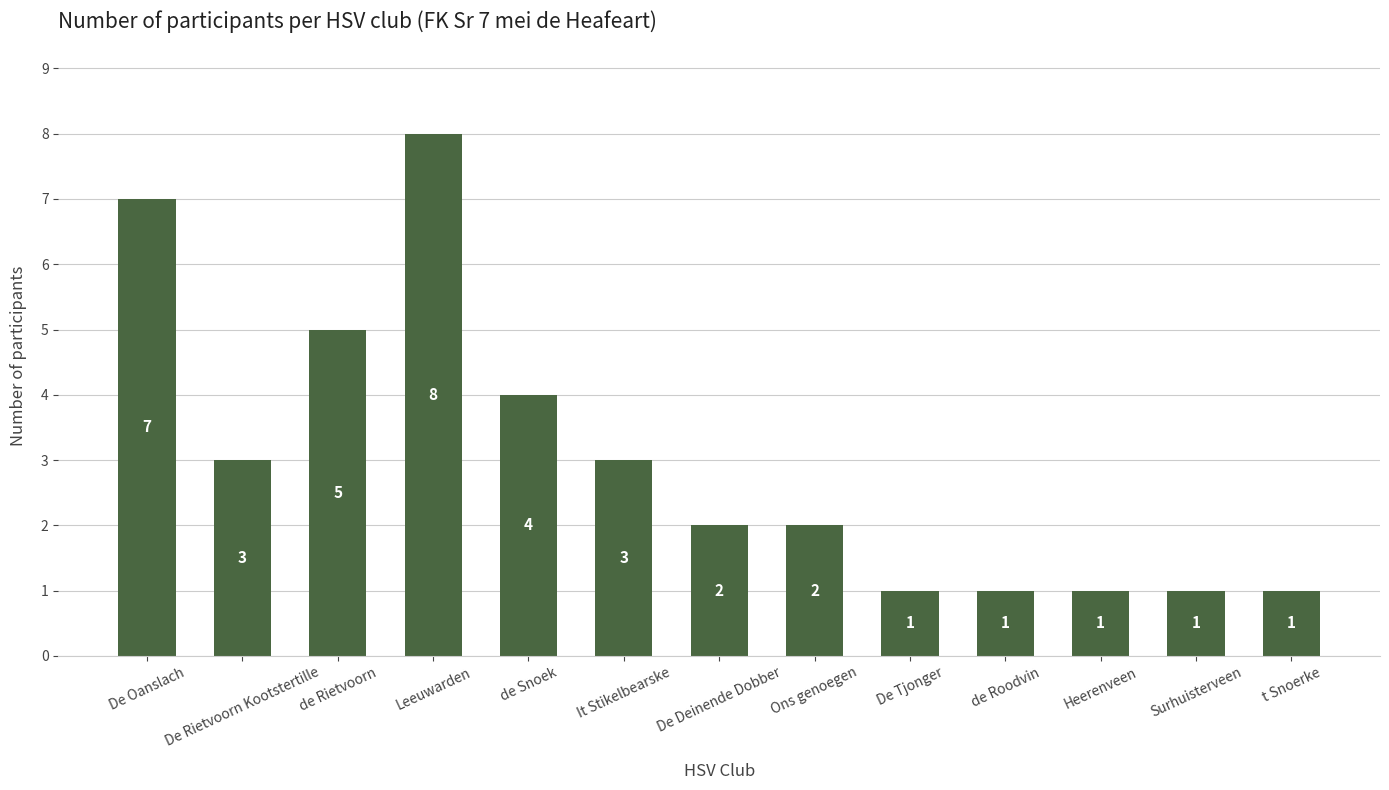

What position from the left is De Deinende Dobber?

7